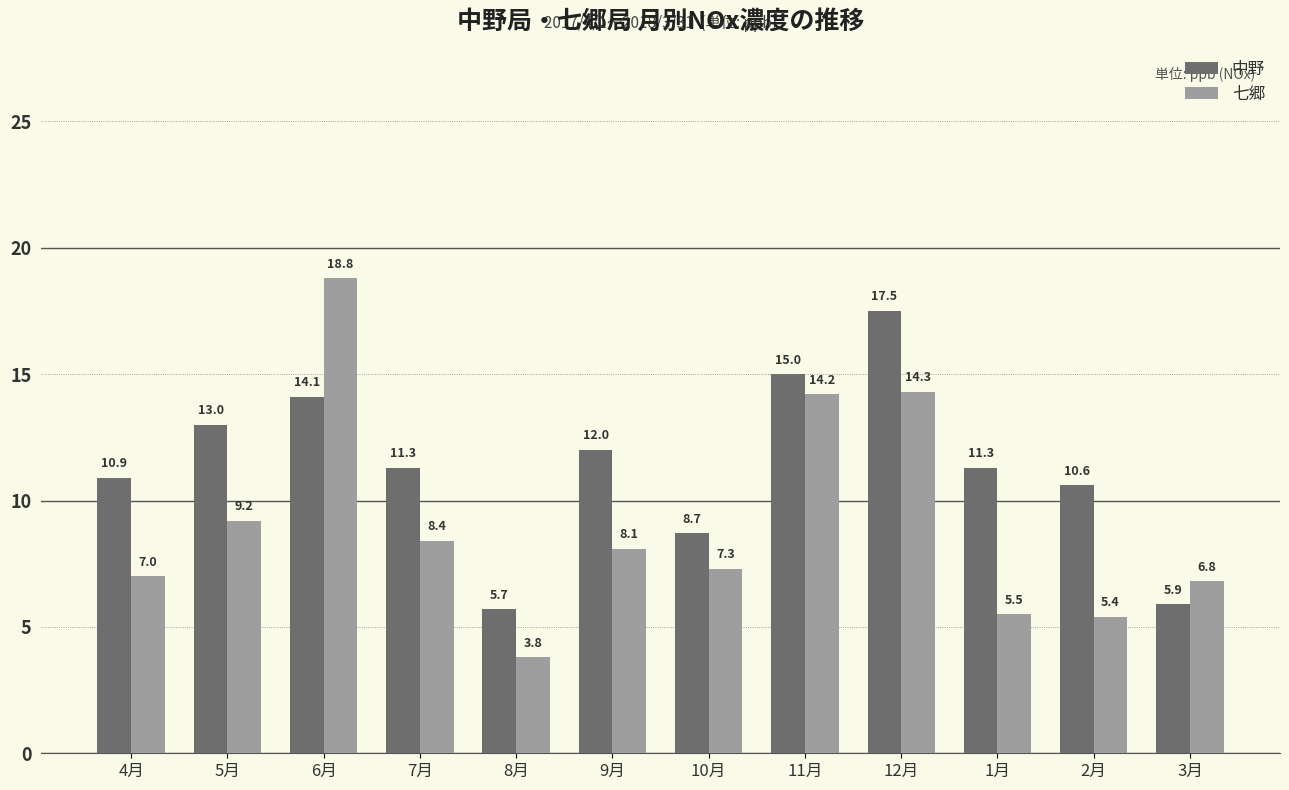

The value of 中野 at 8月 is 1.7. True or false?

False